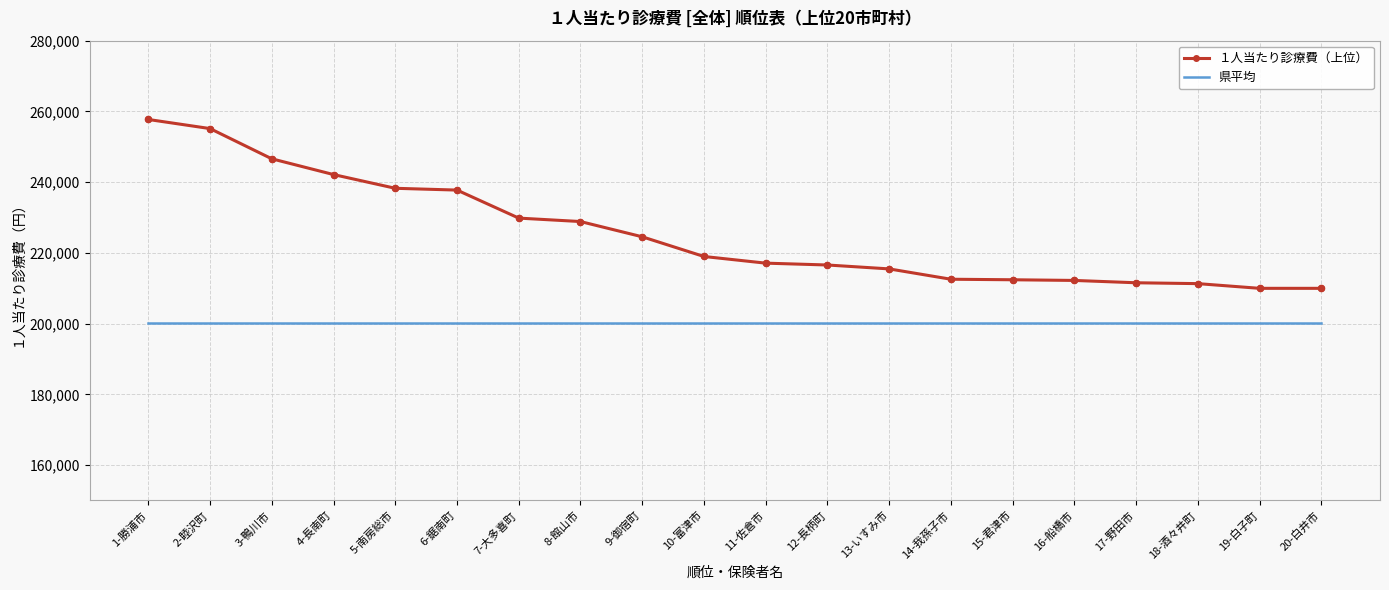

What is the total value across all series at 20-白井市?

410088.9